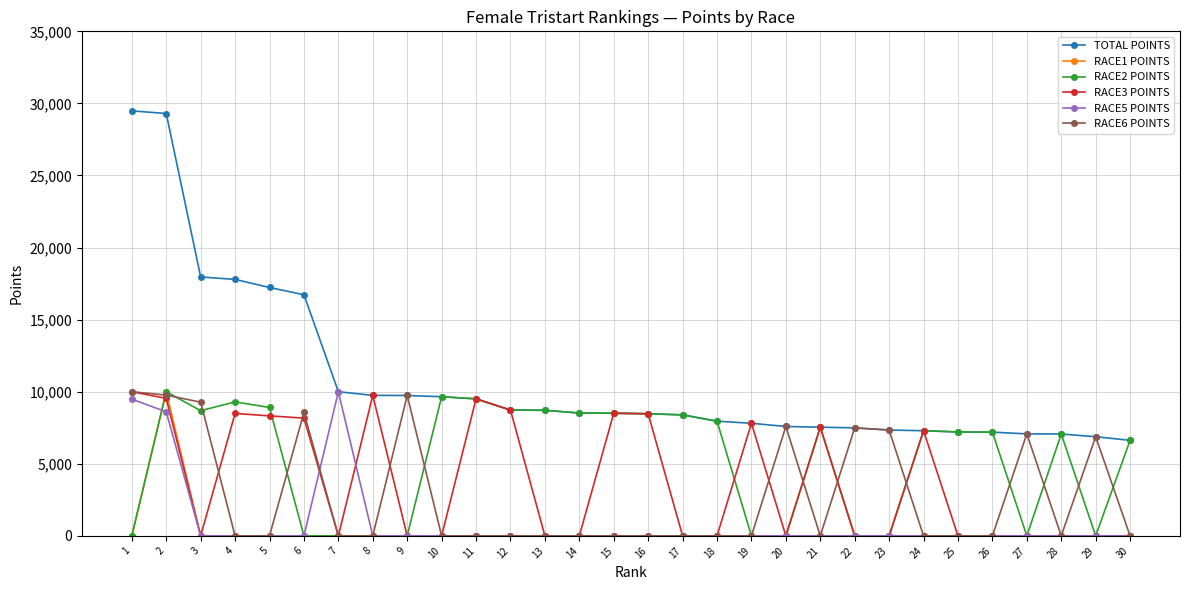

What is the value of the RACE6 POINTS point at the 1st from the left?

10000.0